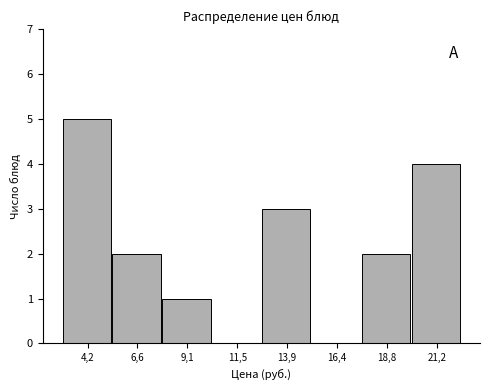

Reading left to right, what are all the values shown in this chart?

4,2=5	6,6=2	9,1=1	11,5=0	13,9=3	16,4=0	18,8=2	21,2=4